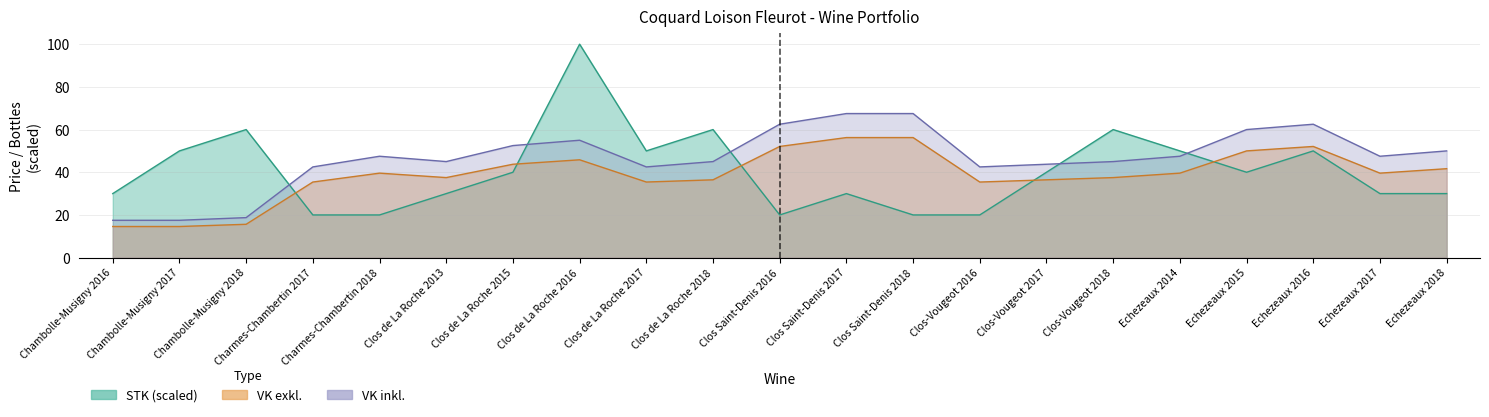

What is the label of the 17th point from the right?

Charmes-Chambertin 2018